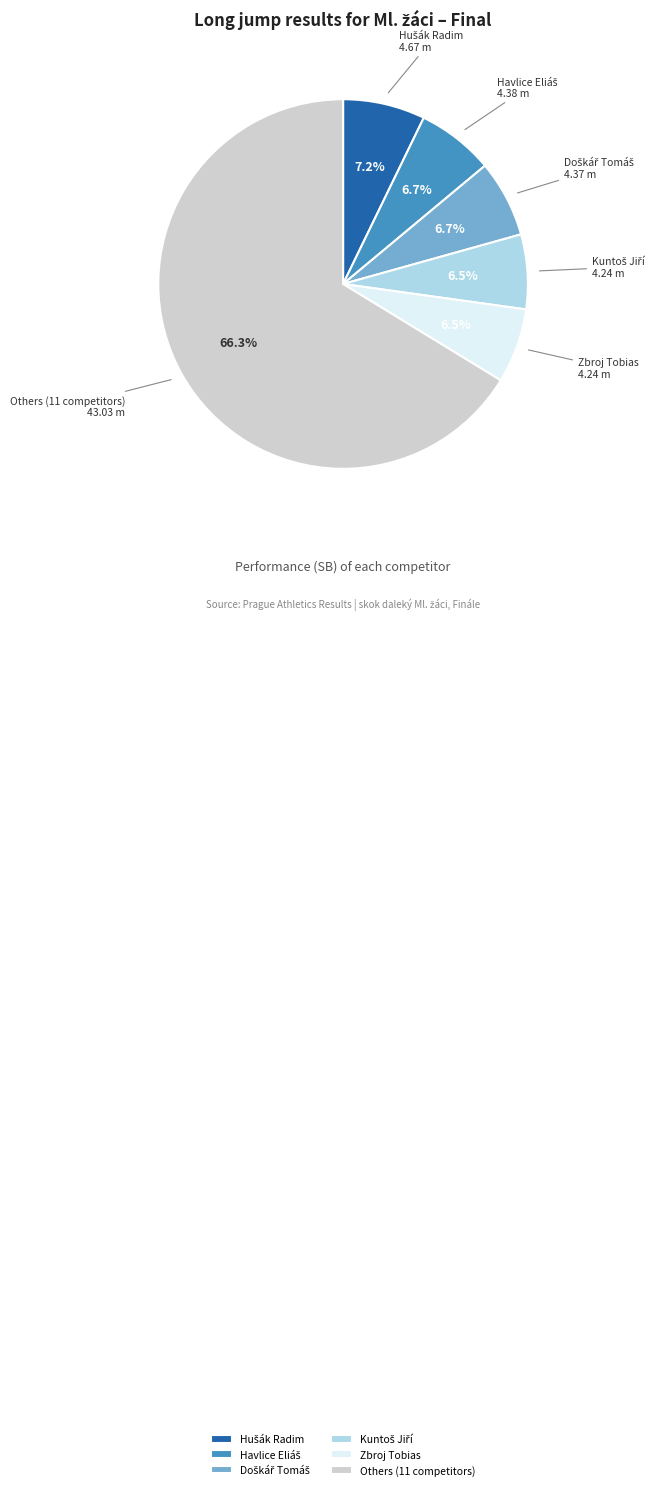

What is the largest slice in the pie chart?

Others (11 competitors)